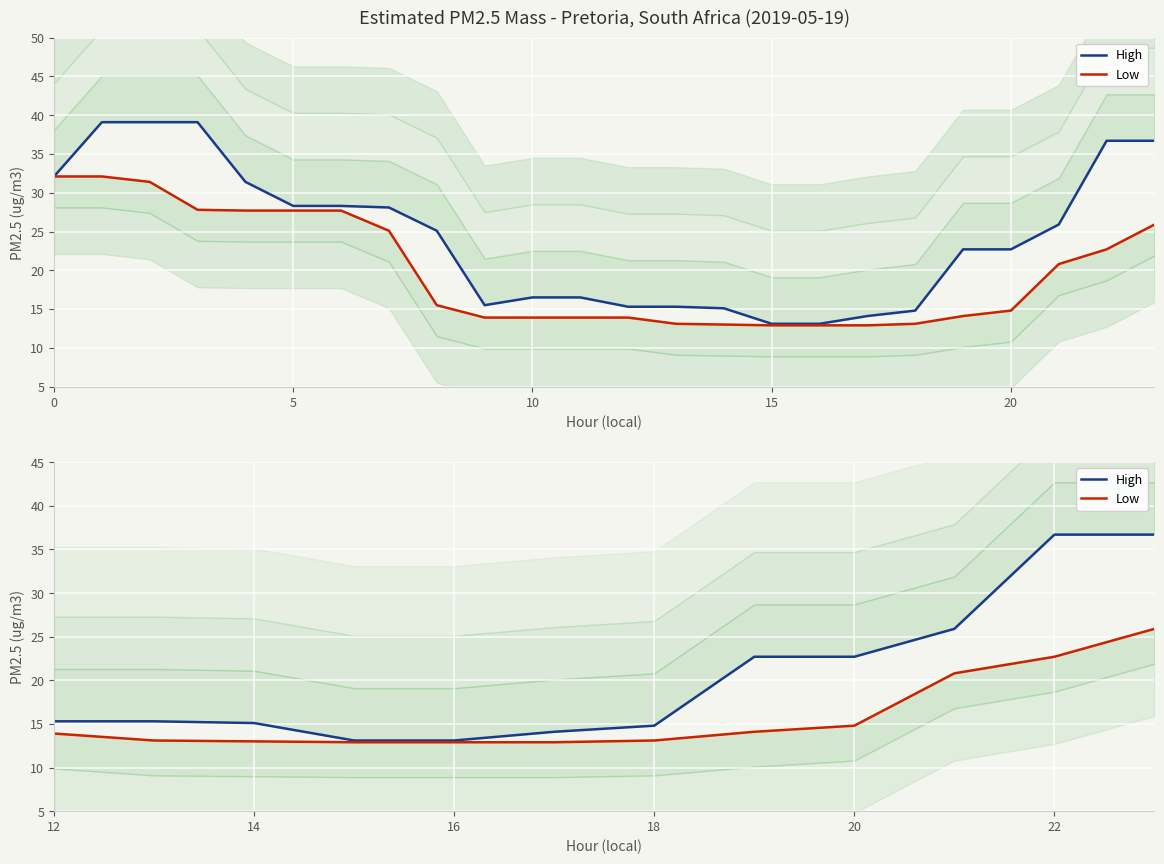

Rank the series by their average value, from lowest to highest.

Low, High